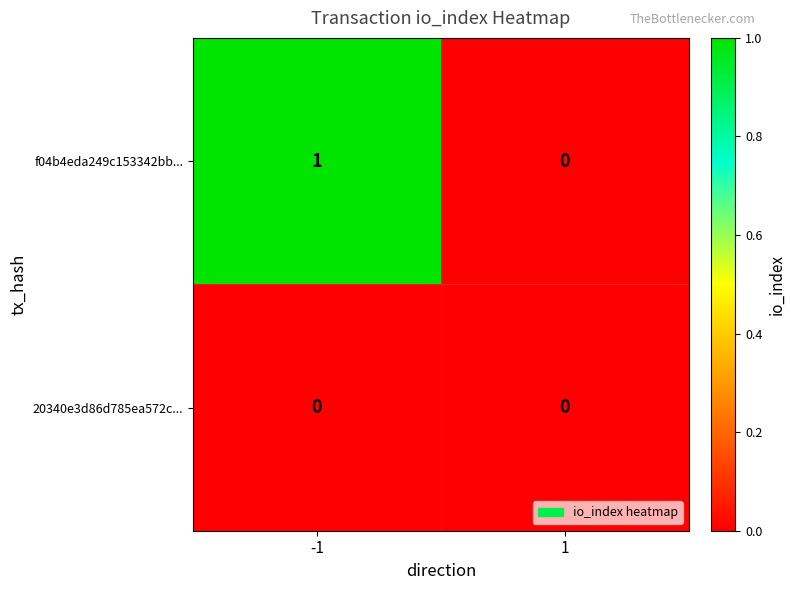

Reading left to right, transcribe all the data shown in this chart.

f04b4eda249c153342bb...: -1=1	1=0
20340e3d86d785ea572c...: -1=0	1=0